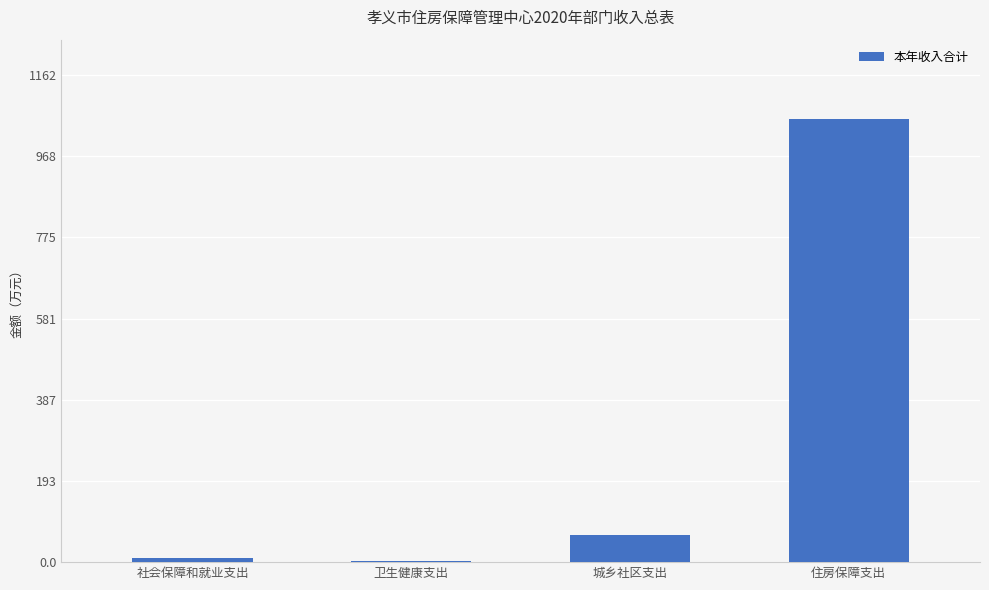

Where is the data nearest to the value 530?

城乡社区支出